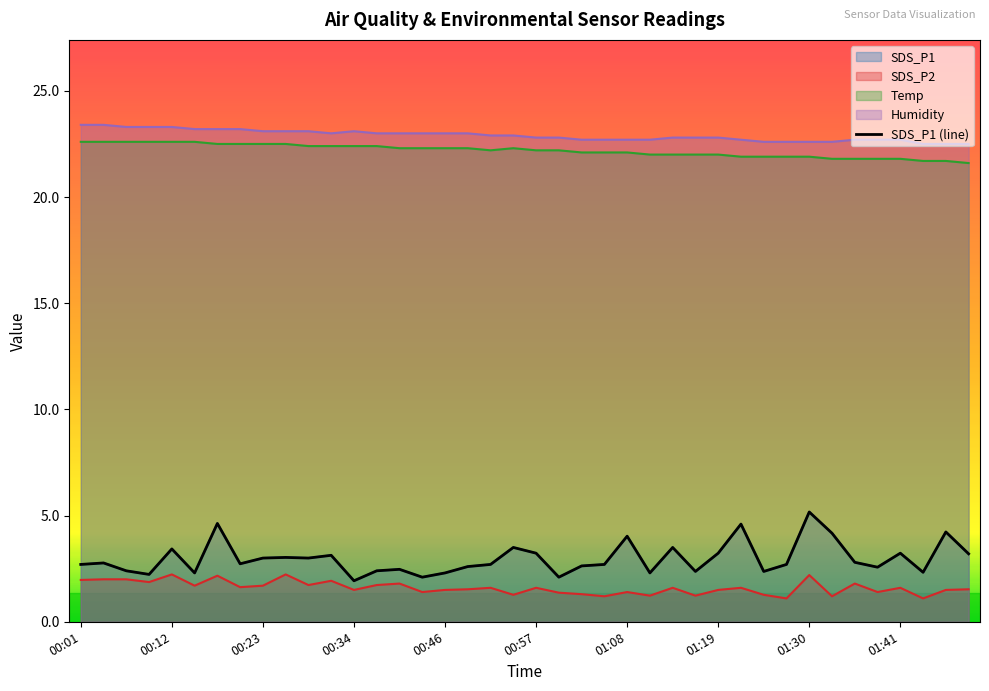

At which label does the data first exceed 2?

00:01